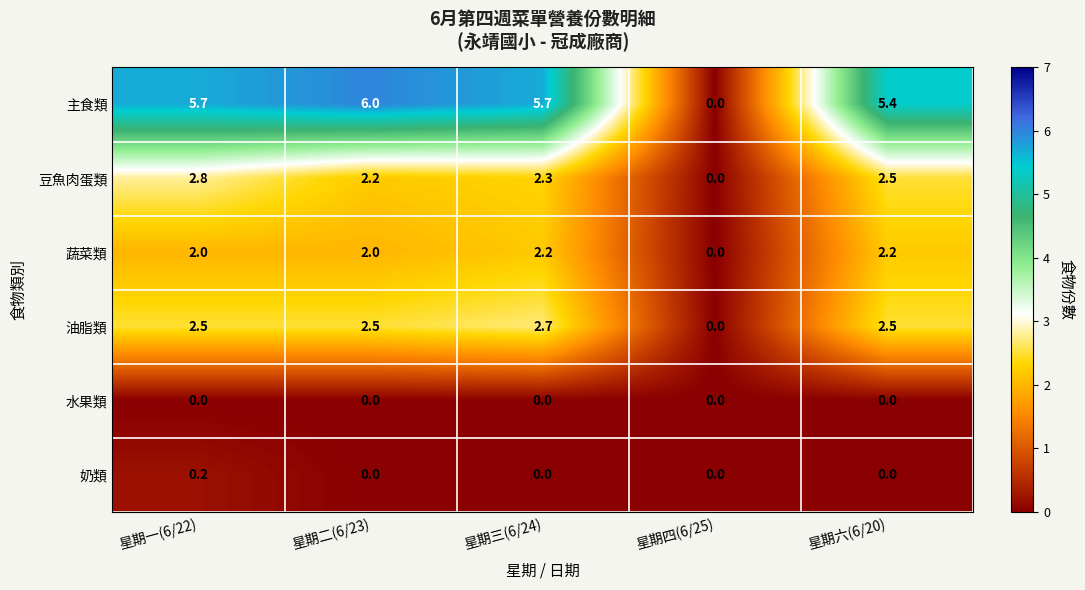

Count the number of categories in the chart.

5